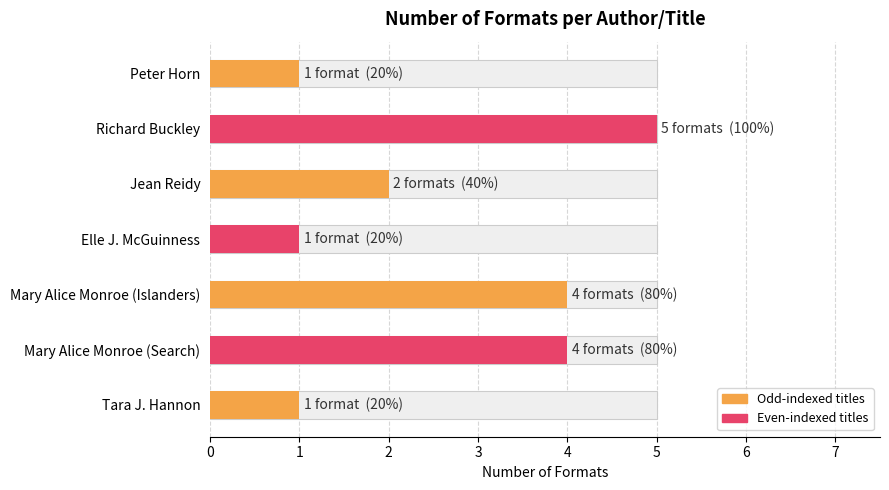

List the labels in order of value, largest first.

Richard Buckley, Mary Alice Monroe (Search), Mary Alice Monroe (Islanders), Jean Reidy, Tara J. Hannon, Elle J. McGuinness, Peter Horn